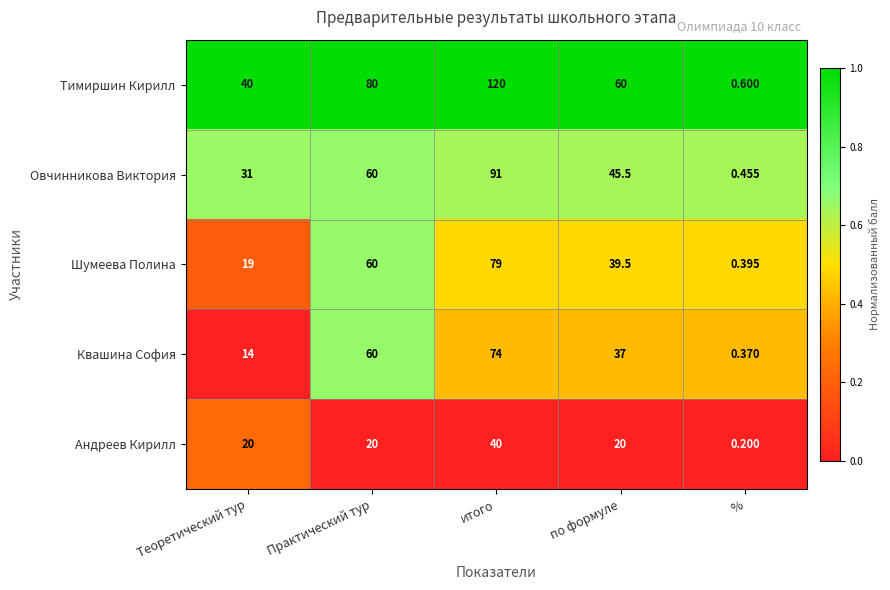

Which series has the largest total across all categories?

Тимиршин Кирилл